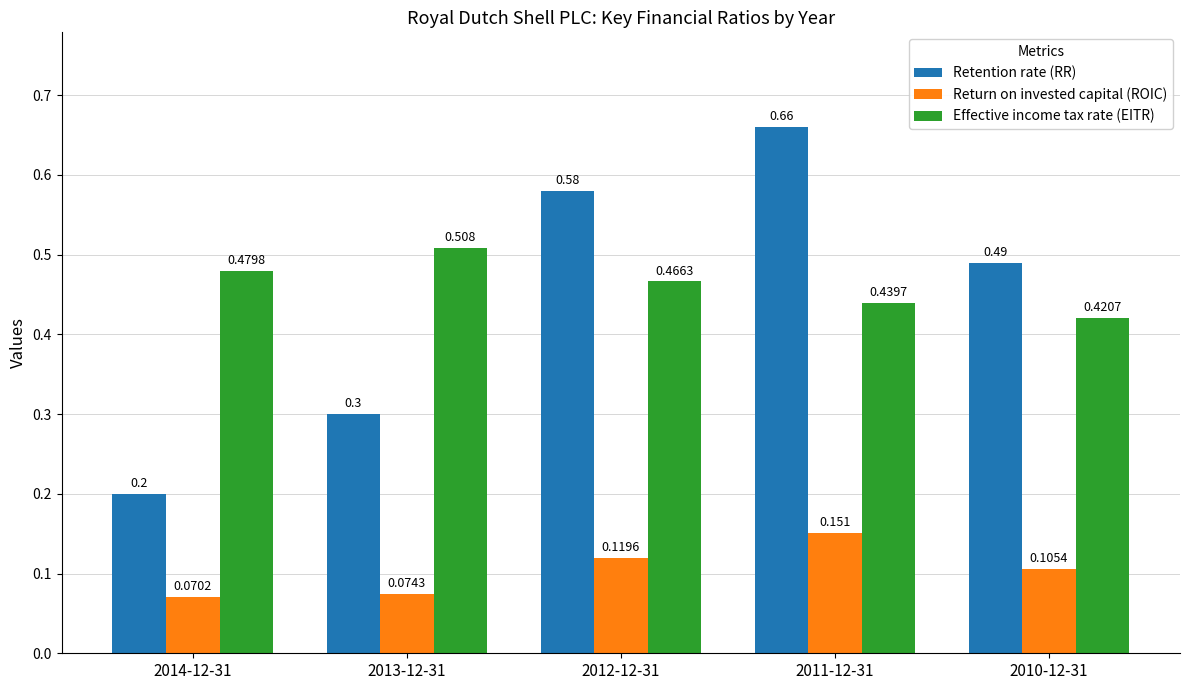

Which series has the largest total across all categories?

Effective income tax rate (EITR)